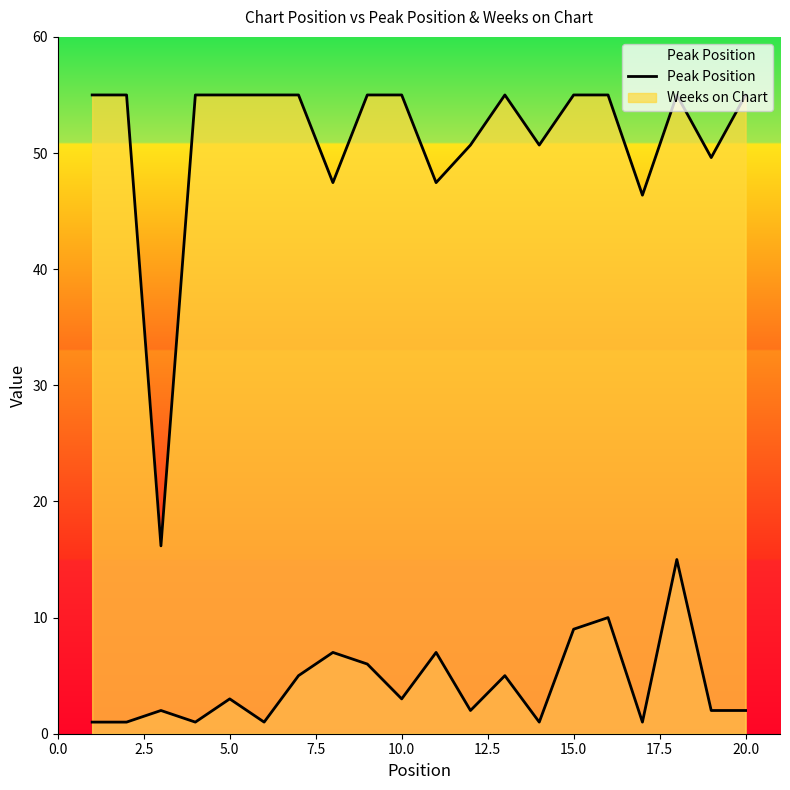

What is the minimum value shown in the chart?

1